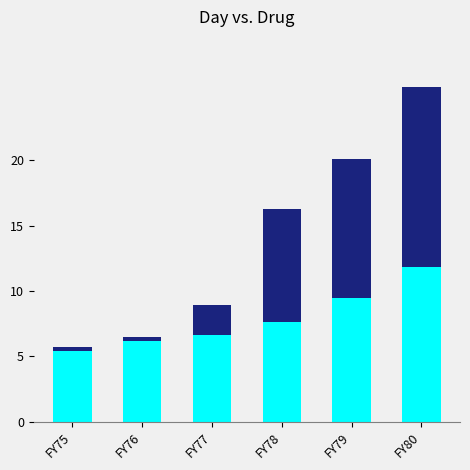

How many values in the Receipts series exceed 8?

3